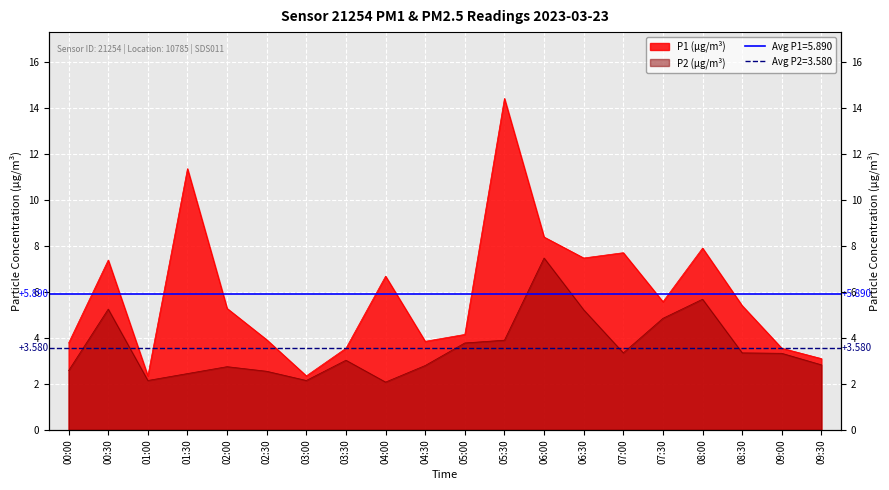

What position from the right is 02:00?

16